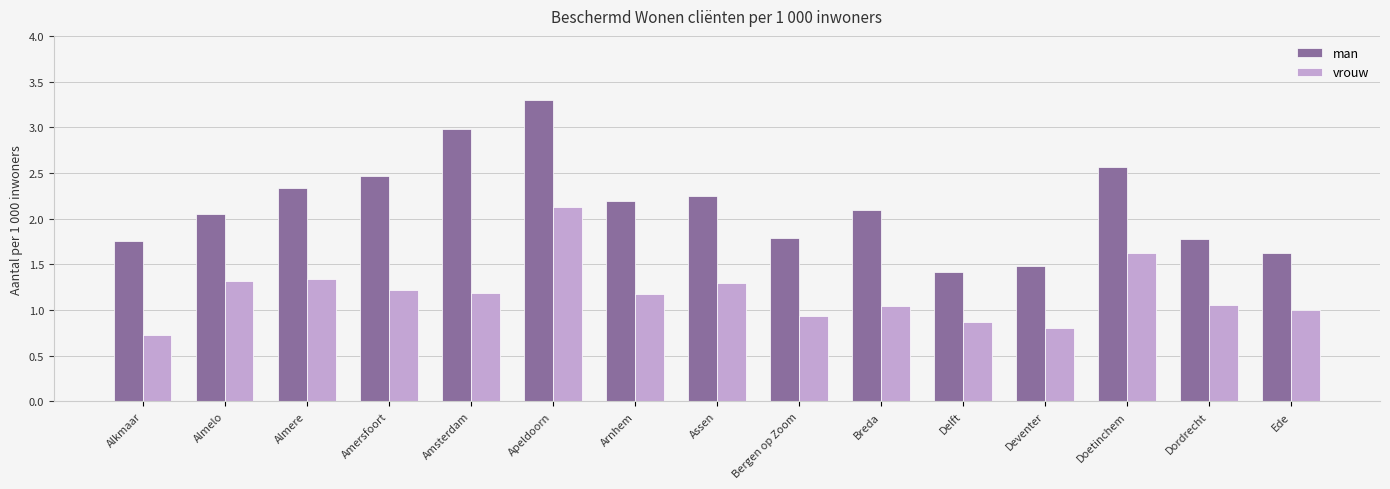

At which category is the sum across all series the highest?

Apeldoorn